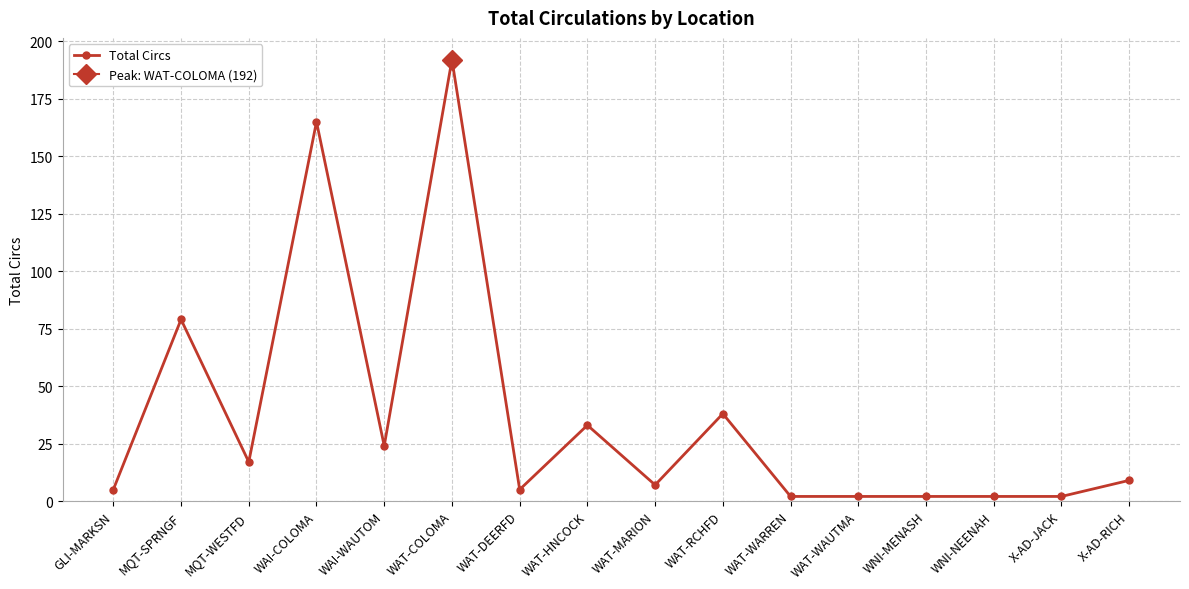

True or false: the data has more than 0 interior local peaks.

True